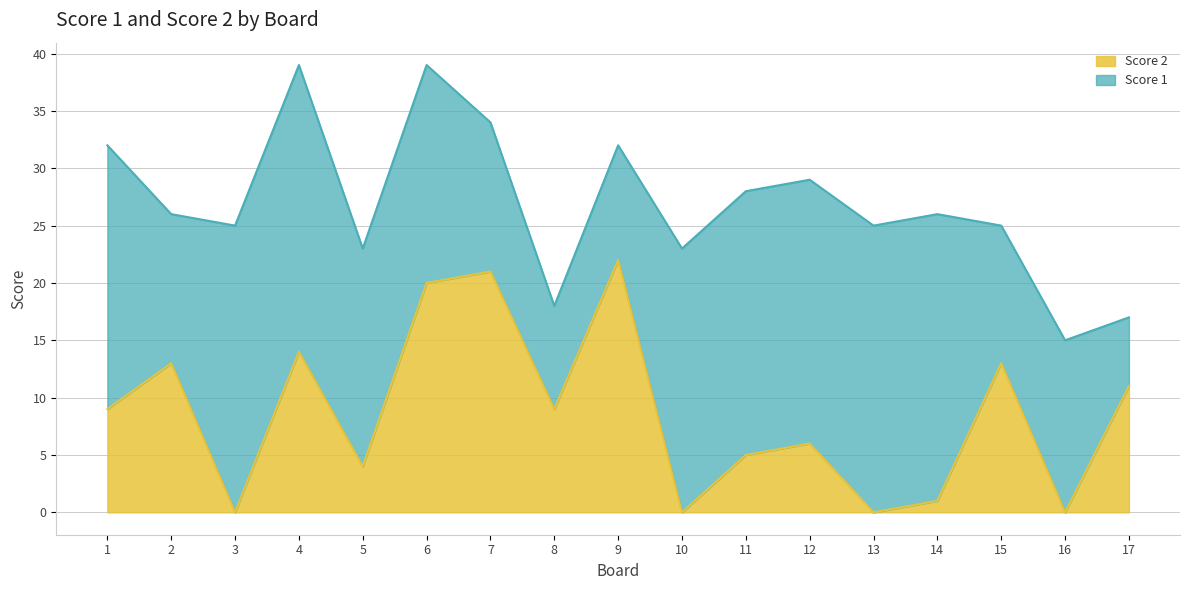

True or false: the data shows 11 at 17.

True